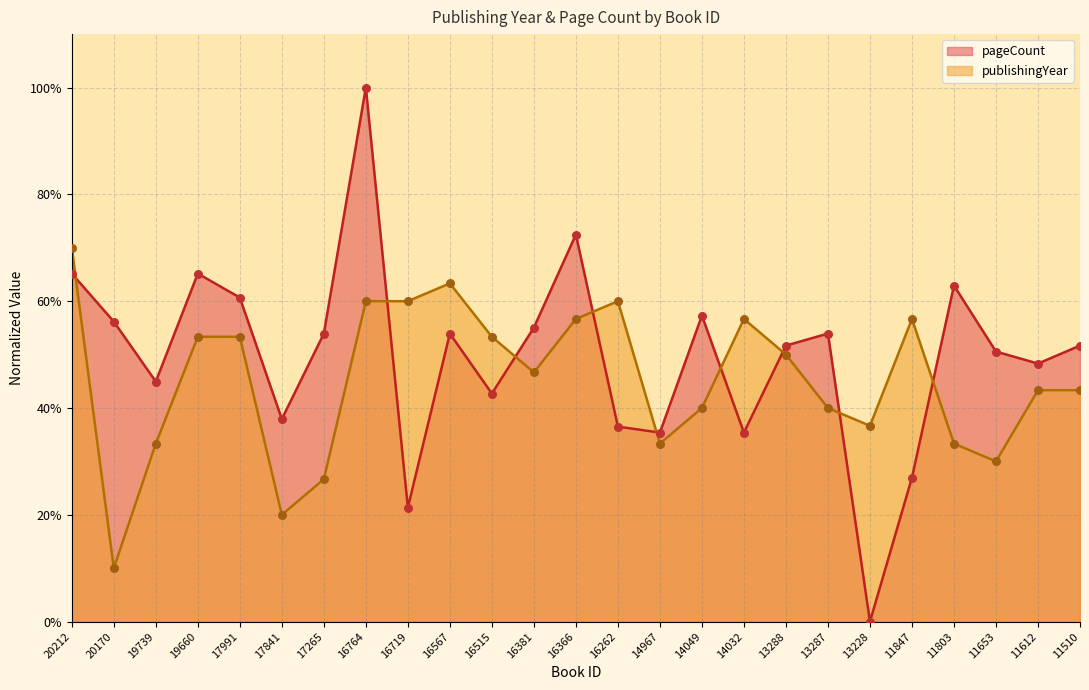

Which series reaches the maximum Y coordinate?

pageCount